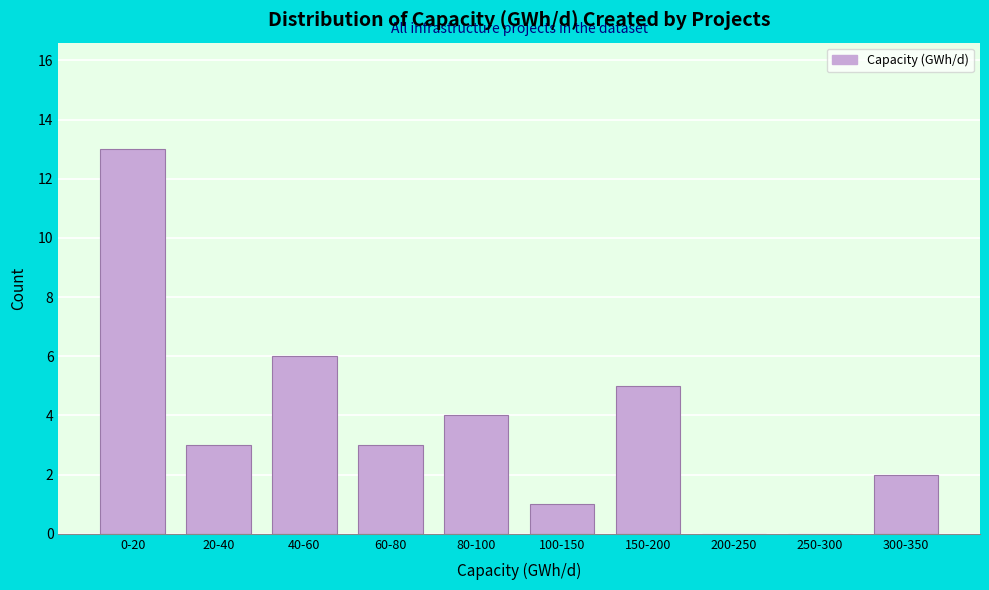

Reading left to right, transcribe all the data shown in this chart.

0-20=13	20-40=3	40-60=6	60-80=3	80-100=4	100-150=1	150-200=5	200-250=0	250-300=0	300-350=2